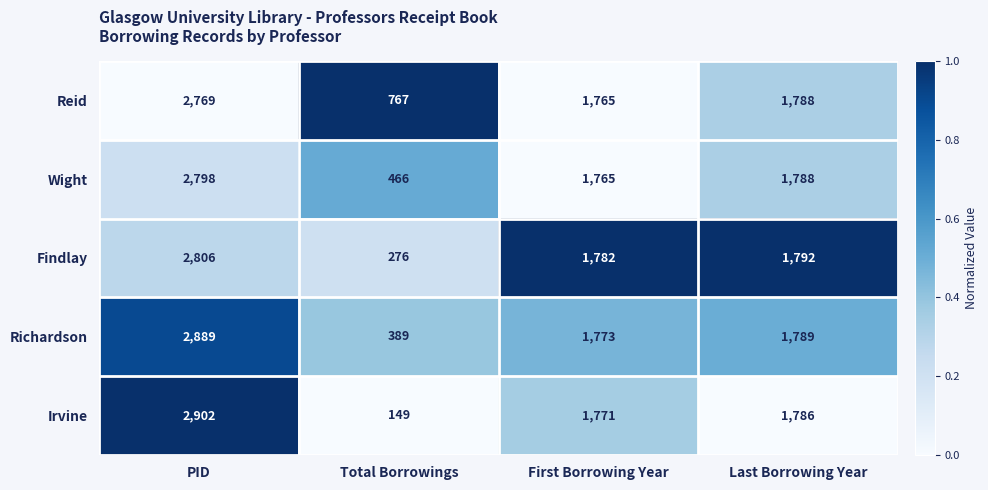

At which label is Reid closest to 1768?

First Borrowing Year